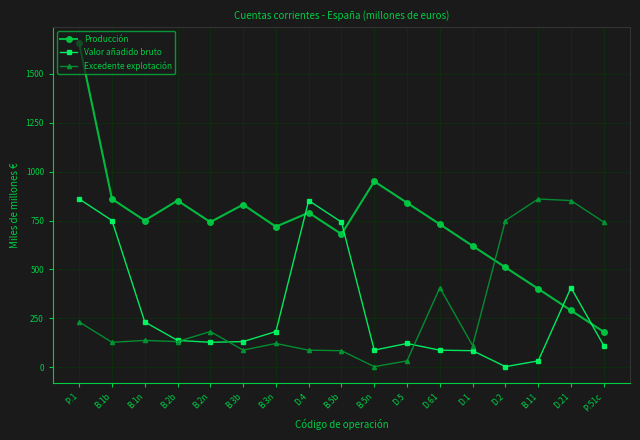

Which series ends up on top after the final intersection of Producción and Excedente explotación?

Excedente explotación